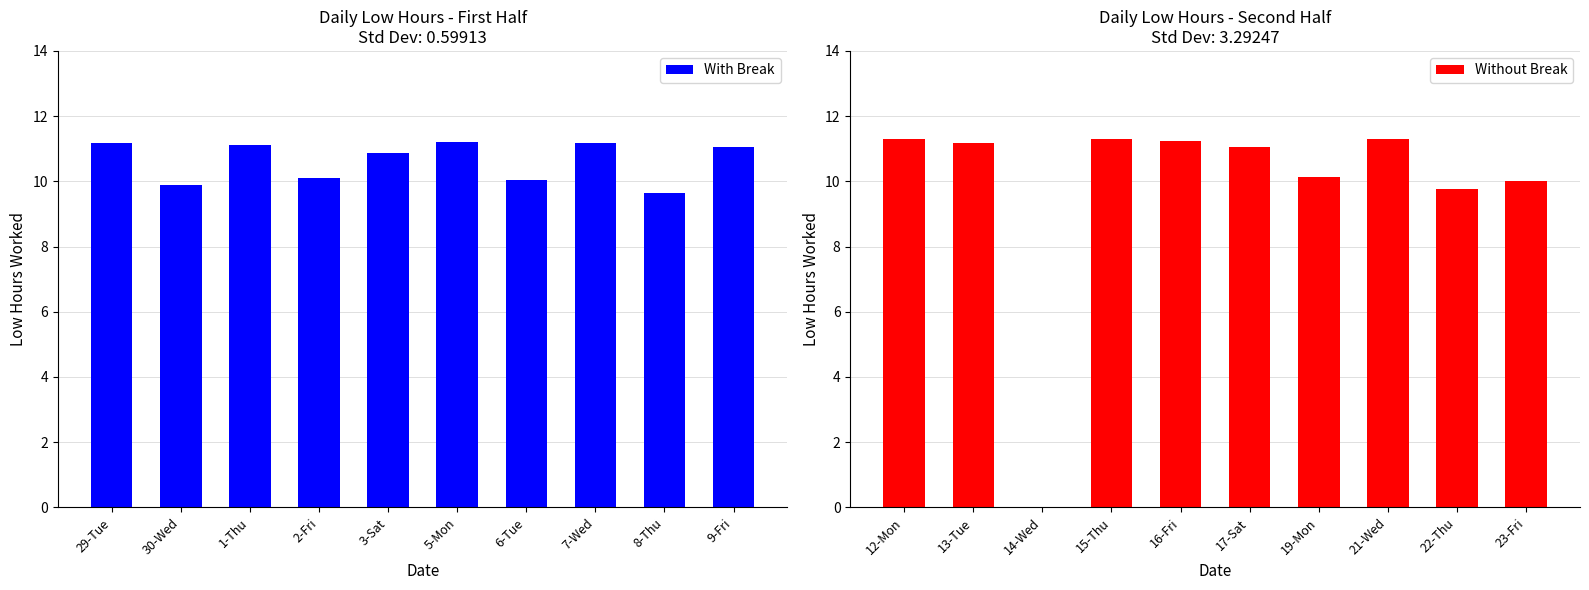

What is the value of the With Break bar at the 1st from the left?

11.2